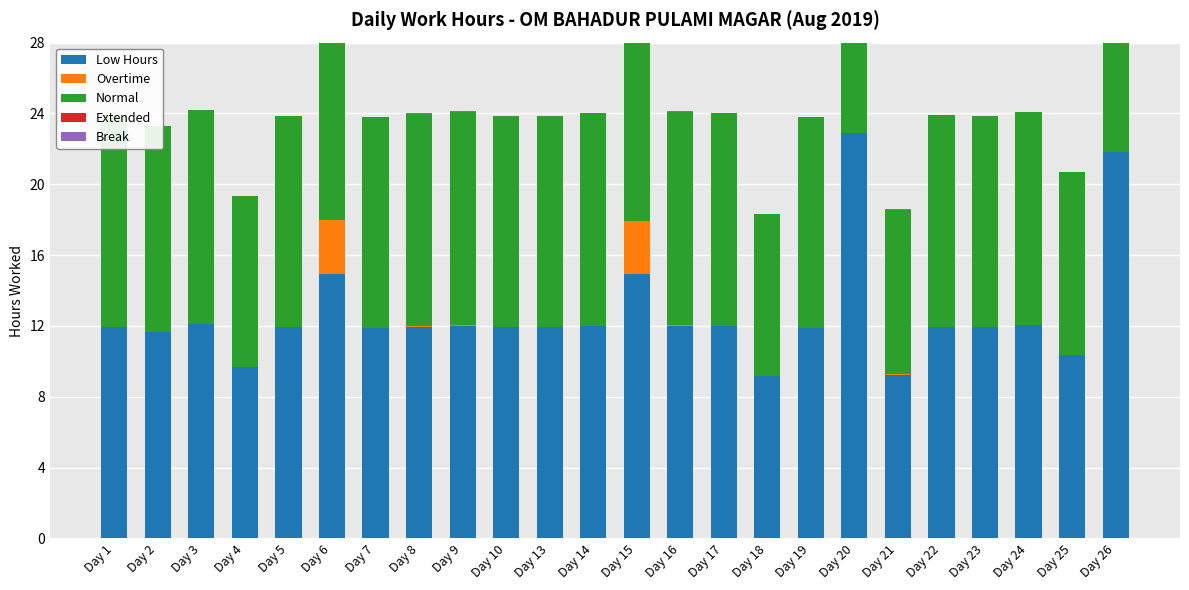

At which category is the sum across all series the highest?

Day 20